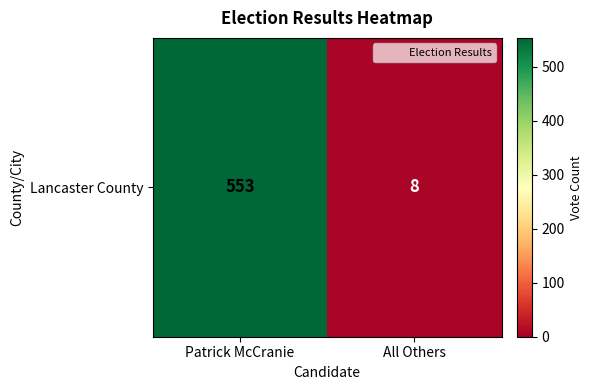

What is the difference between the maximum and minimum values?

545